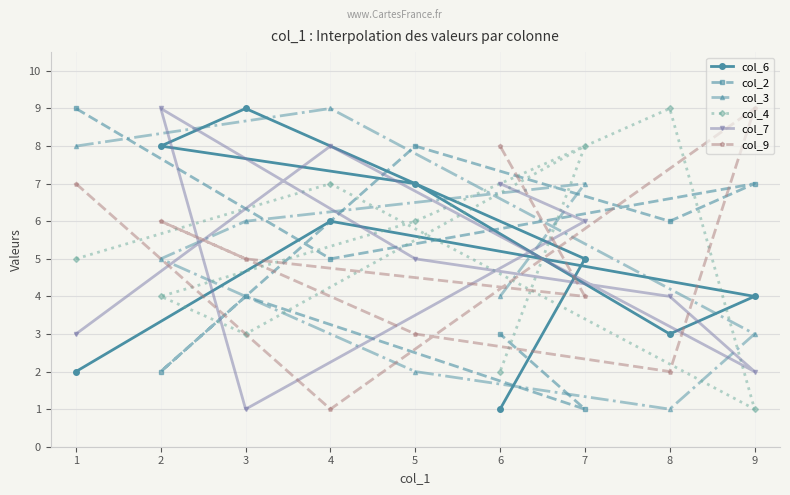

The col_7 series shows 2 at 7. True or false?

False